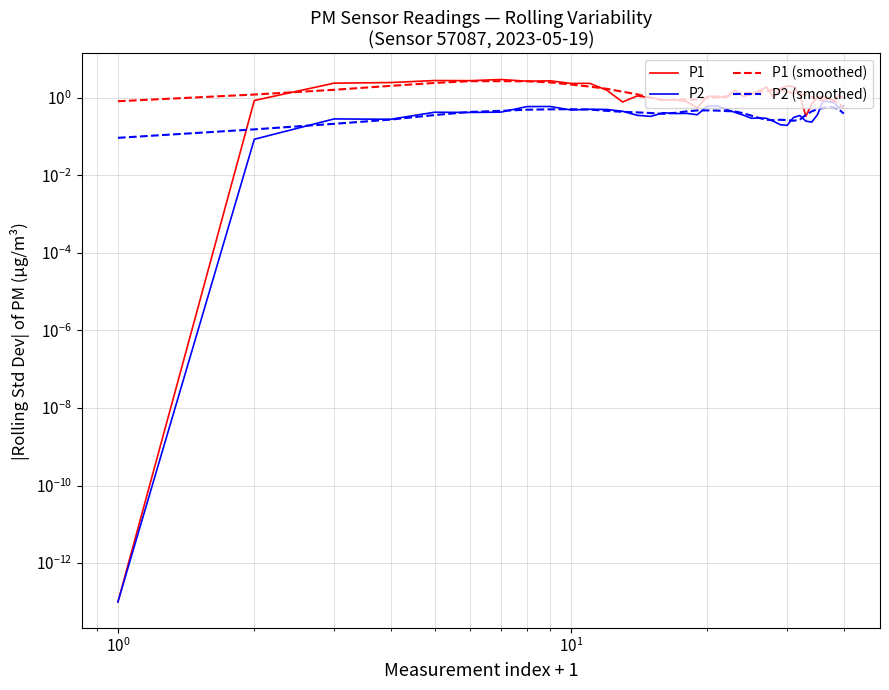

What is the difference between the maximum and minimum values in the P1 series?

3.0